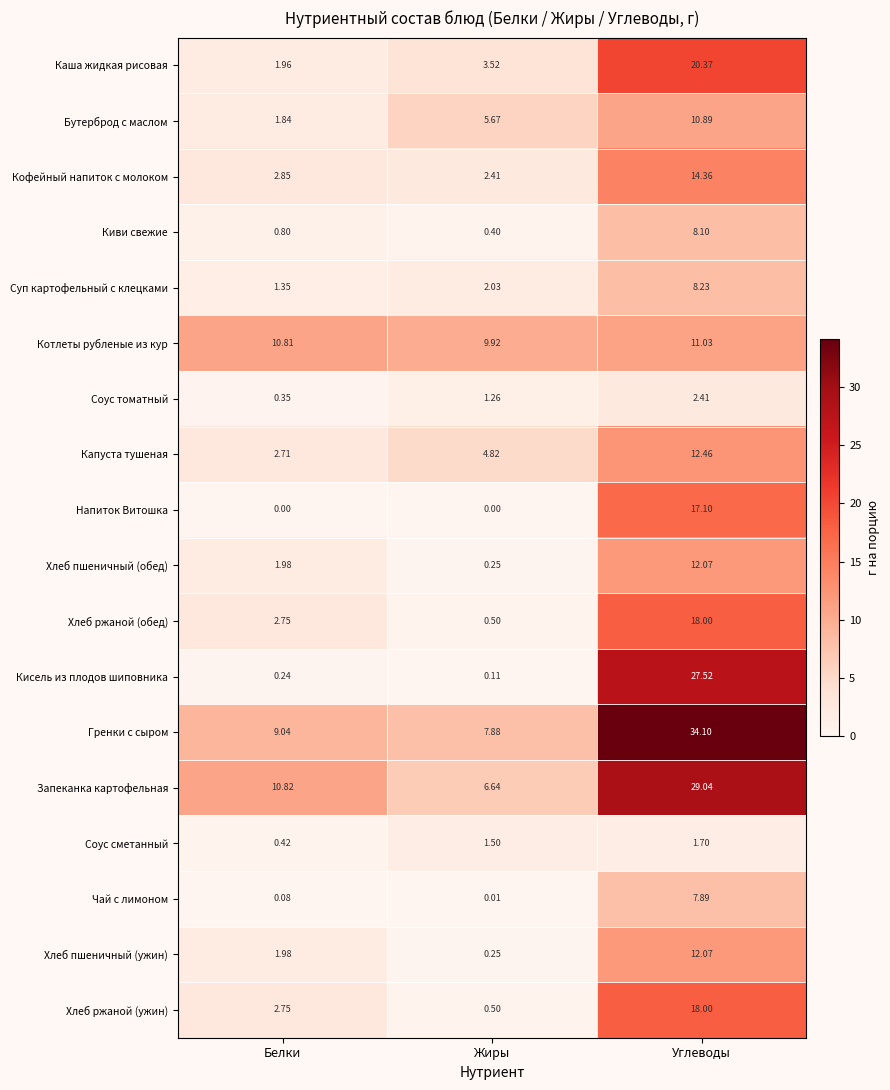

Count the number of categories in the chart.

3